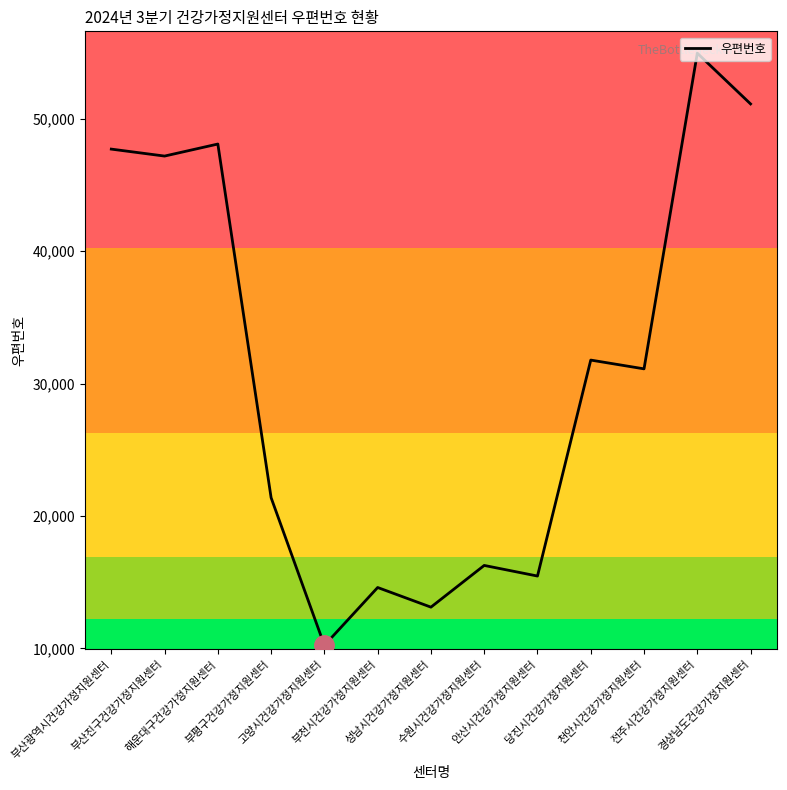

The chart shows a value of 75568 at 부산광역시건강가정지원센터. True or false?

False